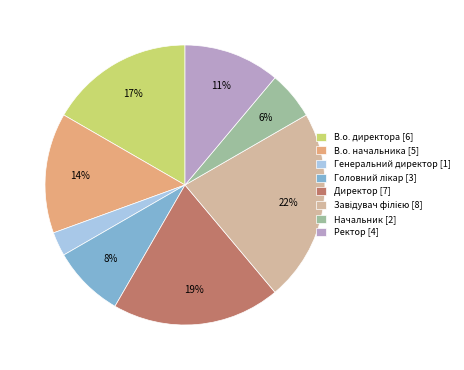

True or false: Директор [7] accounts for 19% of the total.

True